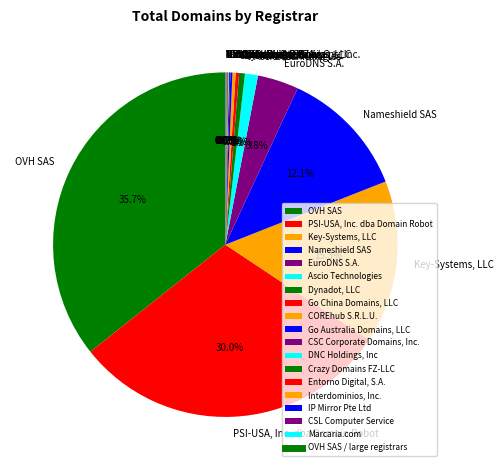

True or false: EuroDNS S.A. accounts for 10% of the total.

False